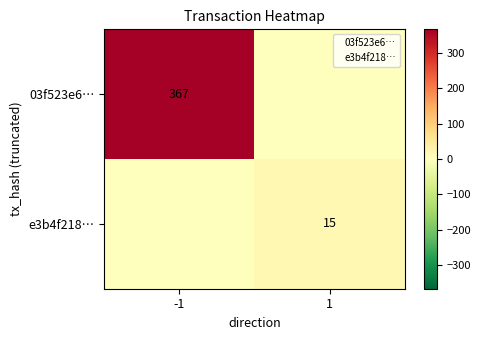

Which has a higher value, 1 or -1?

-1